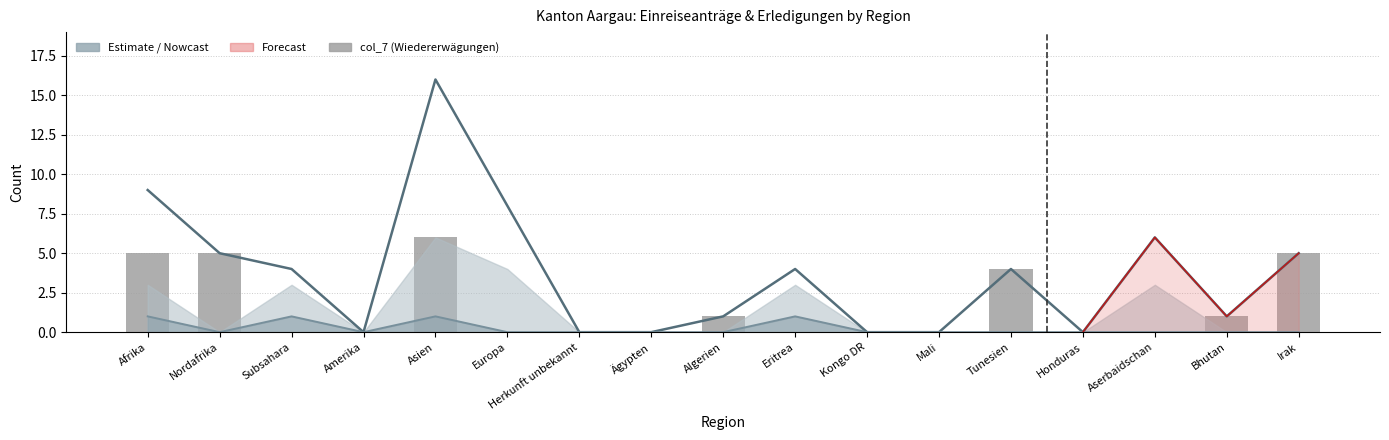

What is the difference between the maximum and minimum values in the Total upper series?

16